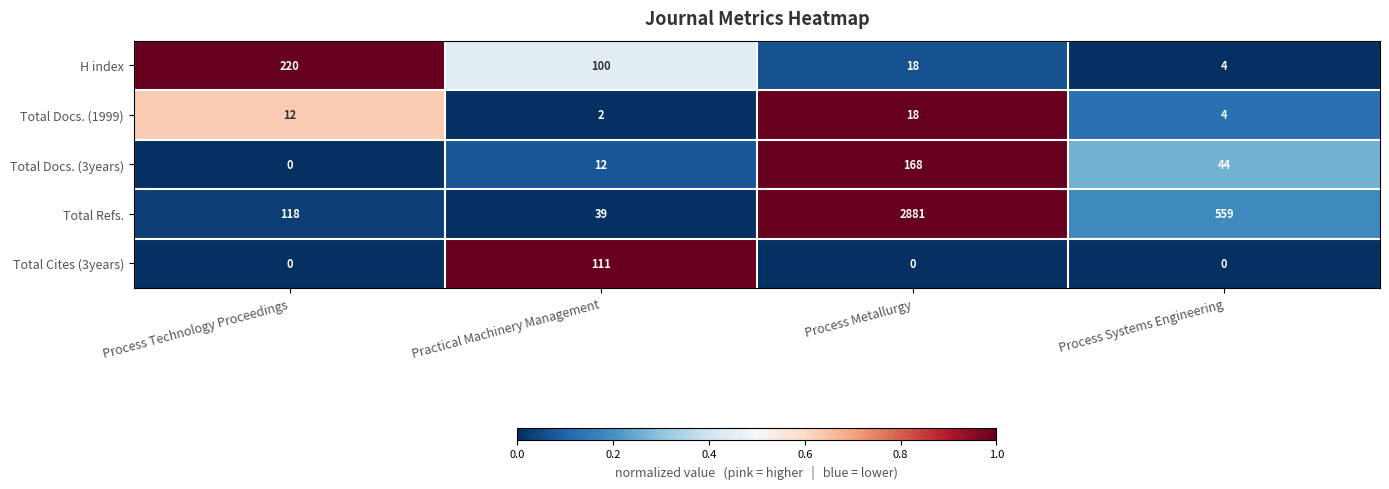

Reading left to right, transcribe all the data shown in this chart.

H index: 220	100	18	4
Total Docs. (1999): 12	2	18	4
Total Docs. (3years): 0	12	168	44
Total Refs.: 118	39	2881	559
Total Cites (3years): 0	111	0	0